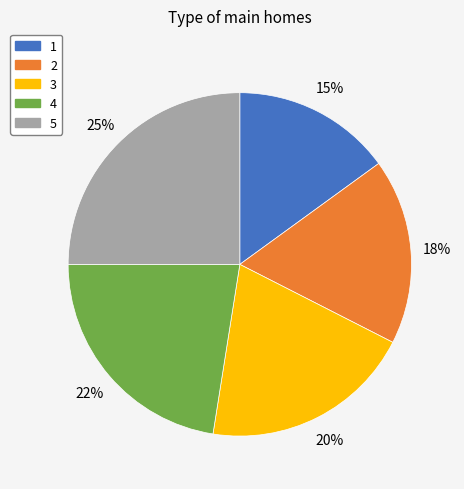

Approximately how many times larger is the value at 3 compared to 5?

0.8